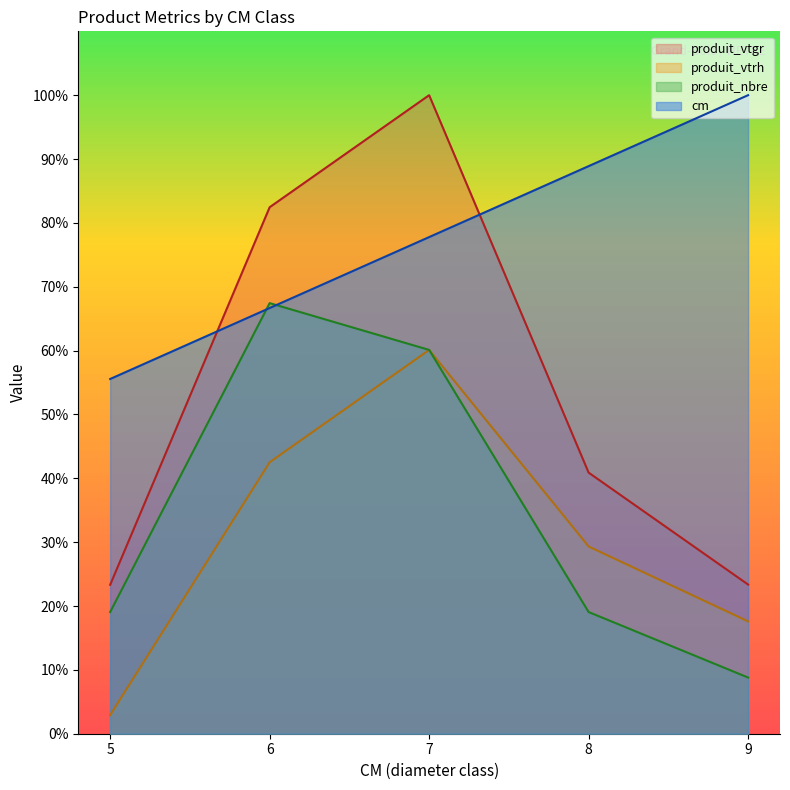

Which series changed the most between 6 and 7?

produit_vtrh